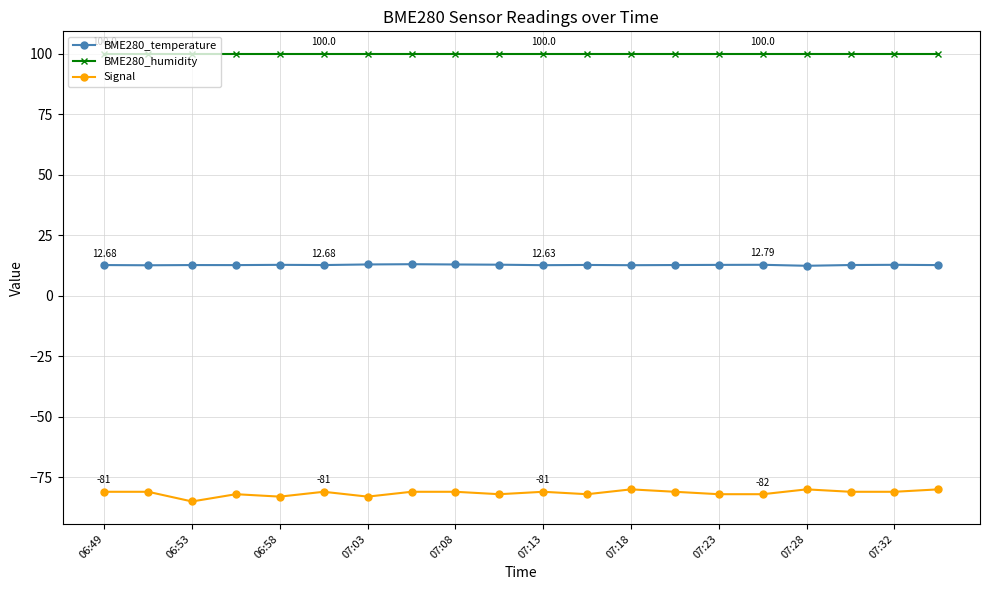

Which series has the largest total across all categories?

BME280_humidity